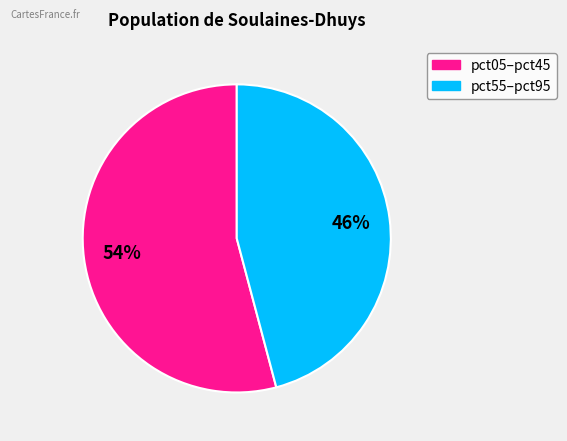

To the nearest percent, what is the average slice percentage?

50%